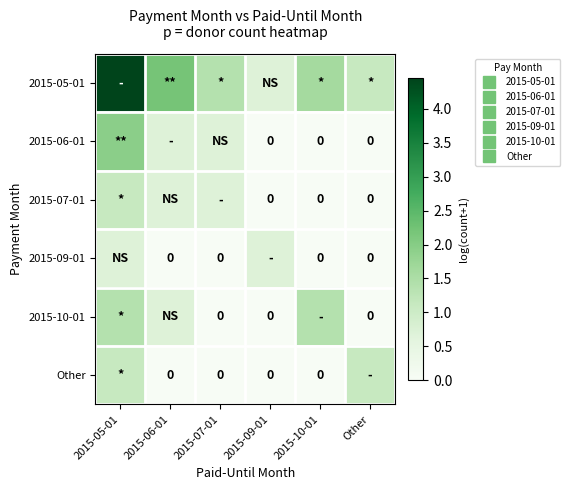

What is the difference between the maximum and minimum values in the 2015-05-01 series?

3.8